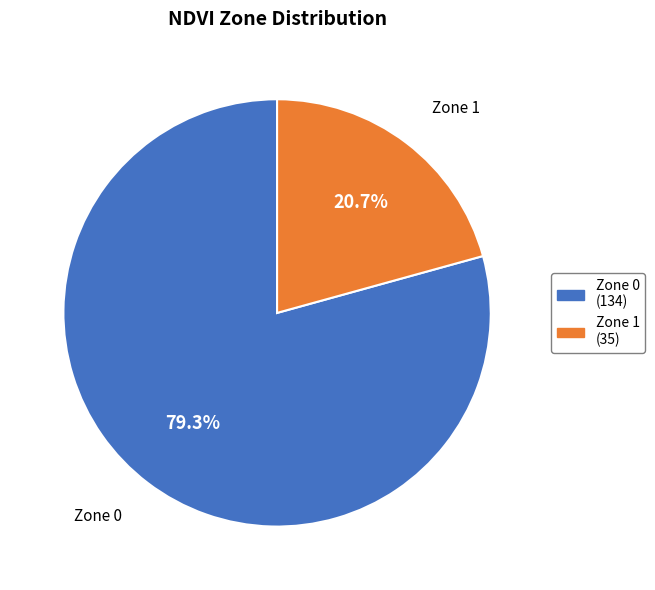

Which slice is the smallest?

Zone 1